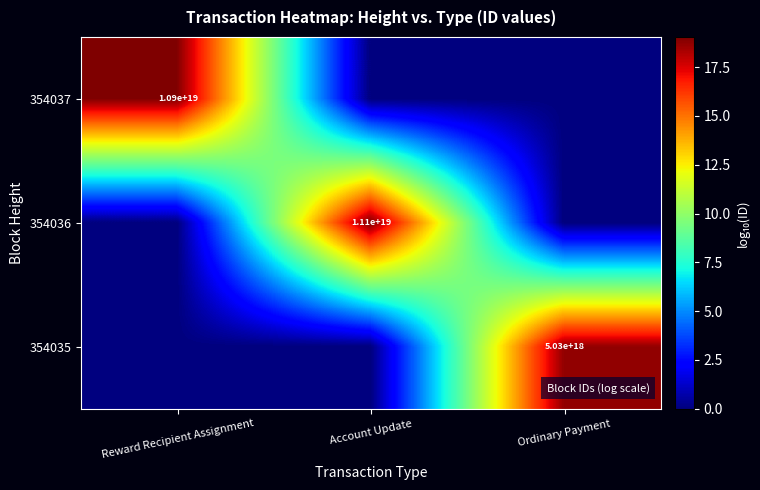

The value of 354036 at Account Update is 3928866617613991424. True or false?

False